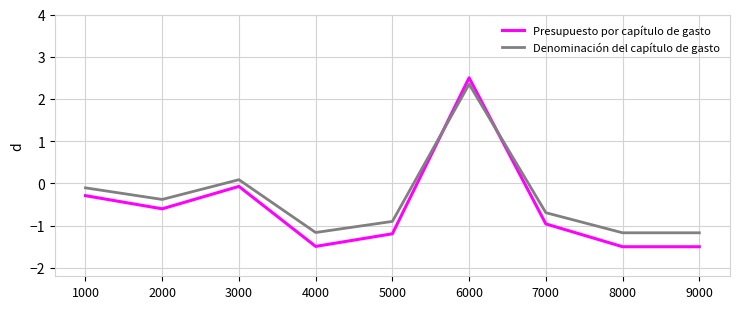

Which series ends up on top after the final intersection of Presupuesto por capítulo de gasto and Denominación del capítulo de gasto?

Denominación del capítulo de gasto